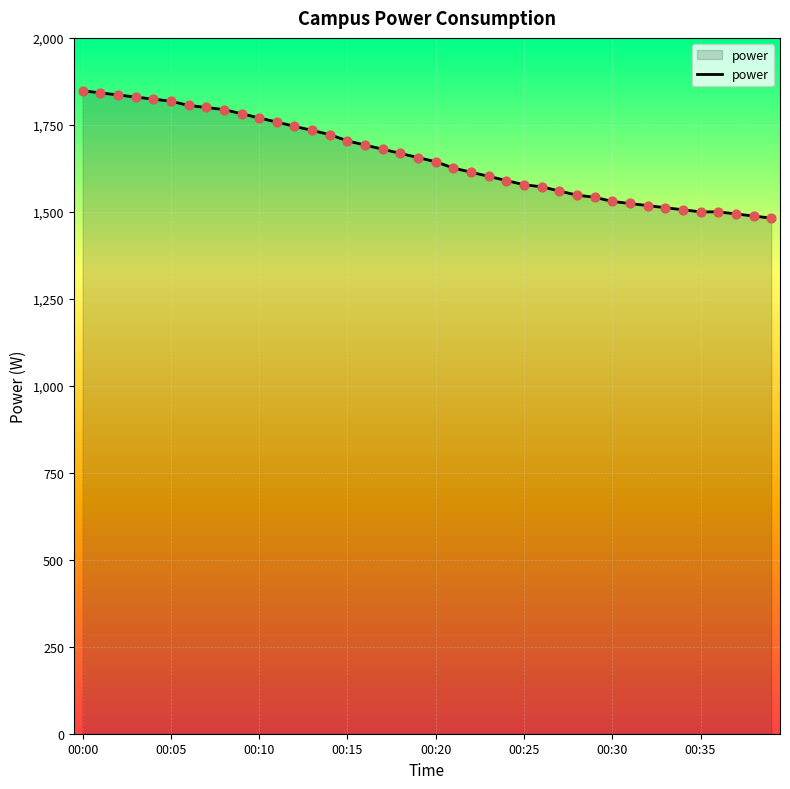

What is the greatest value displayed?

1848